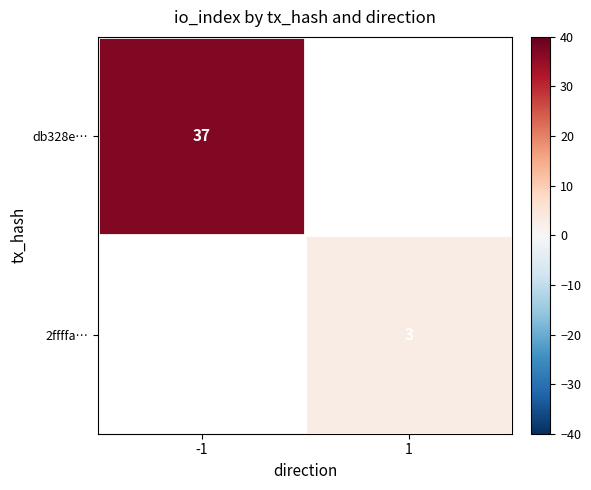

At how many categories does at least one series exceed 27?

1